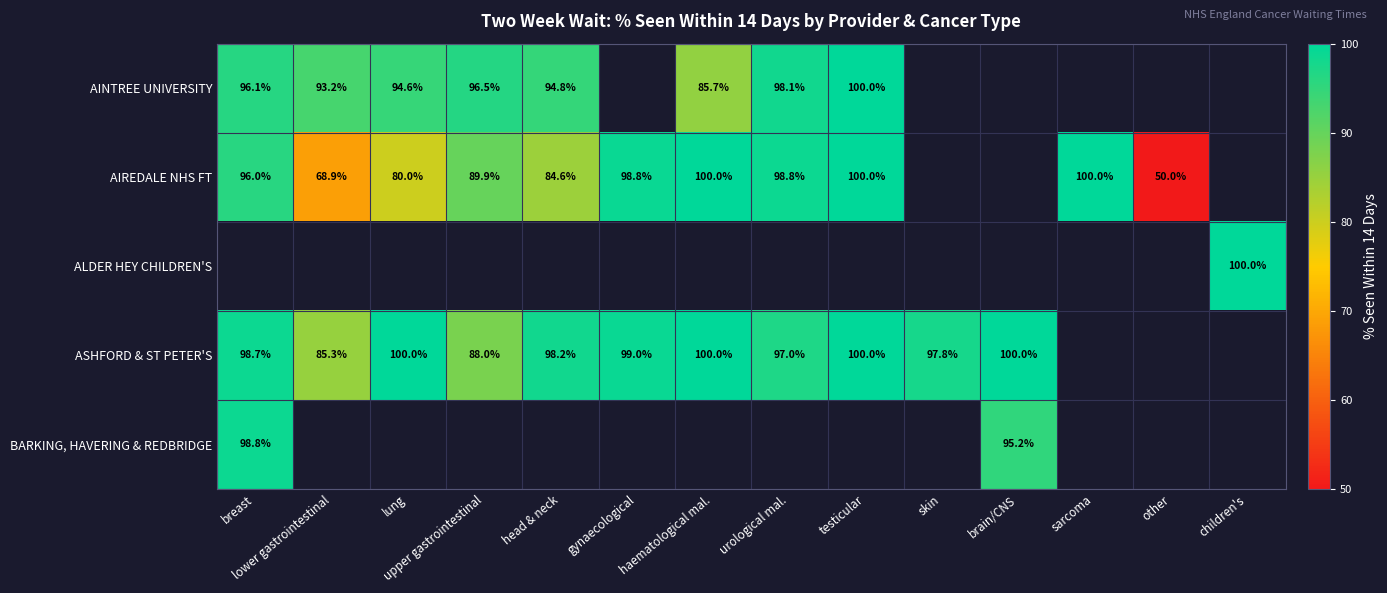

Which category has the highest value in the AINTREE UNIVERSITY series?

testicular